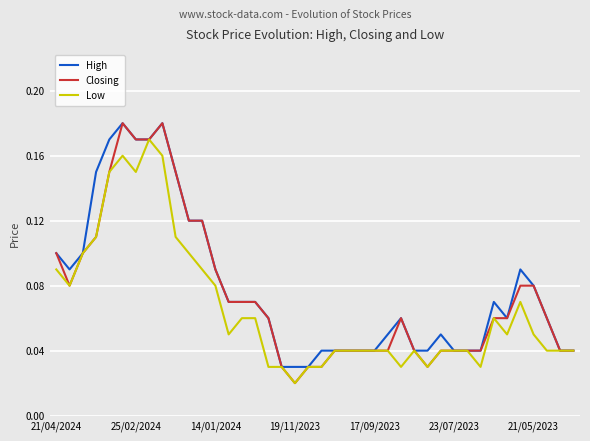

Which series has the largest range (max minus min)?

Closing